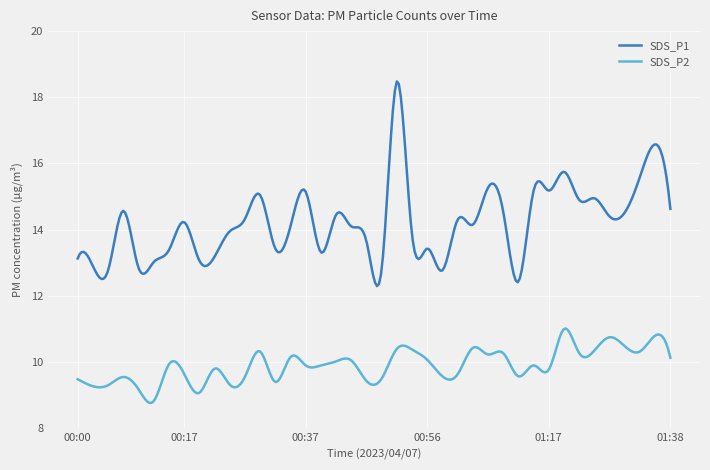

What is the minimum value shown in the chart?

8.8